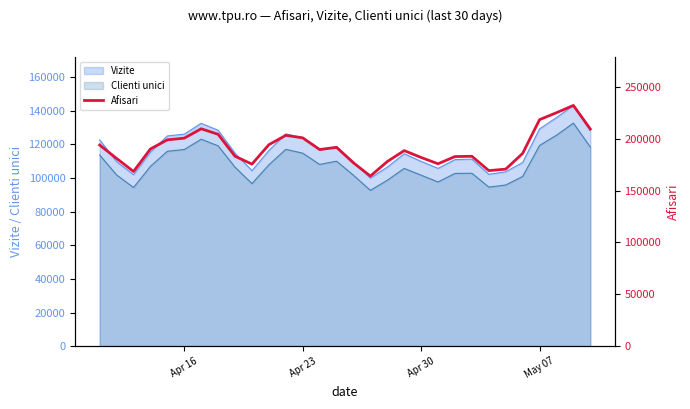

True or false: Clienti unici and Vizite intersect in this chart.

False